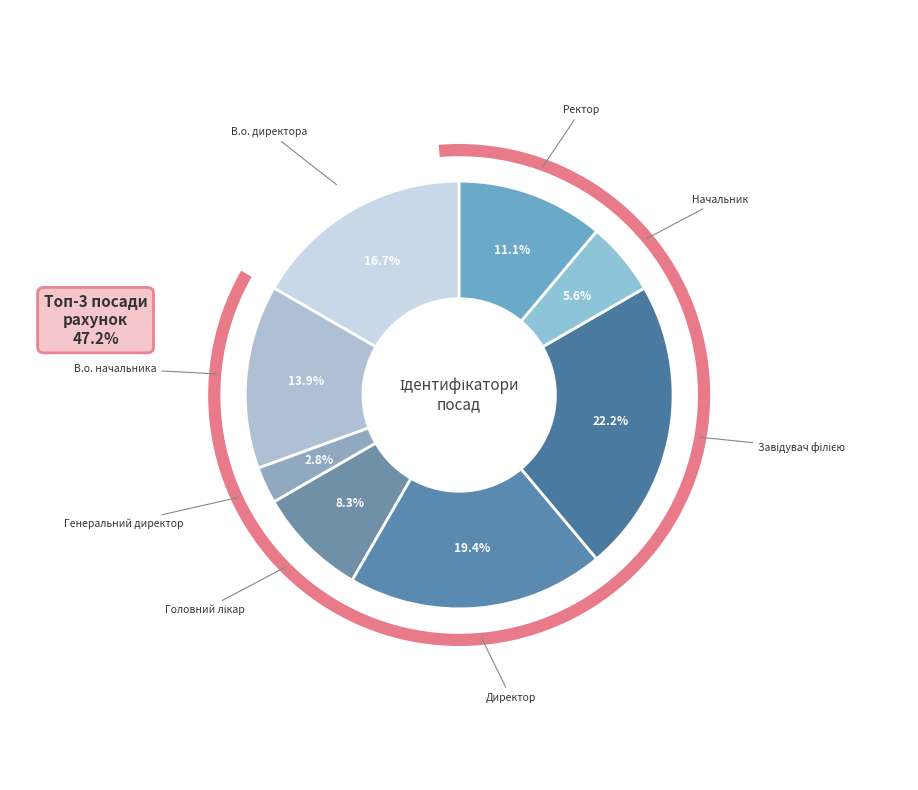

Count the number of slices in the pie.

8